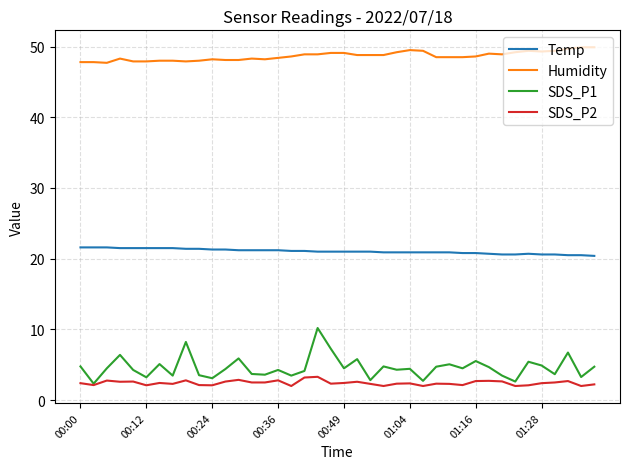

List the series in order of their peak value, lowest first.

SDS_P2, SDS_P1, Temp, Humidity